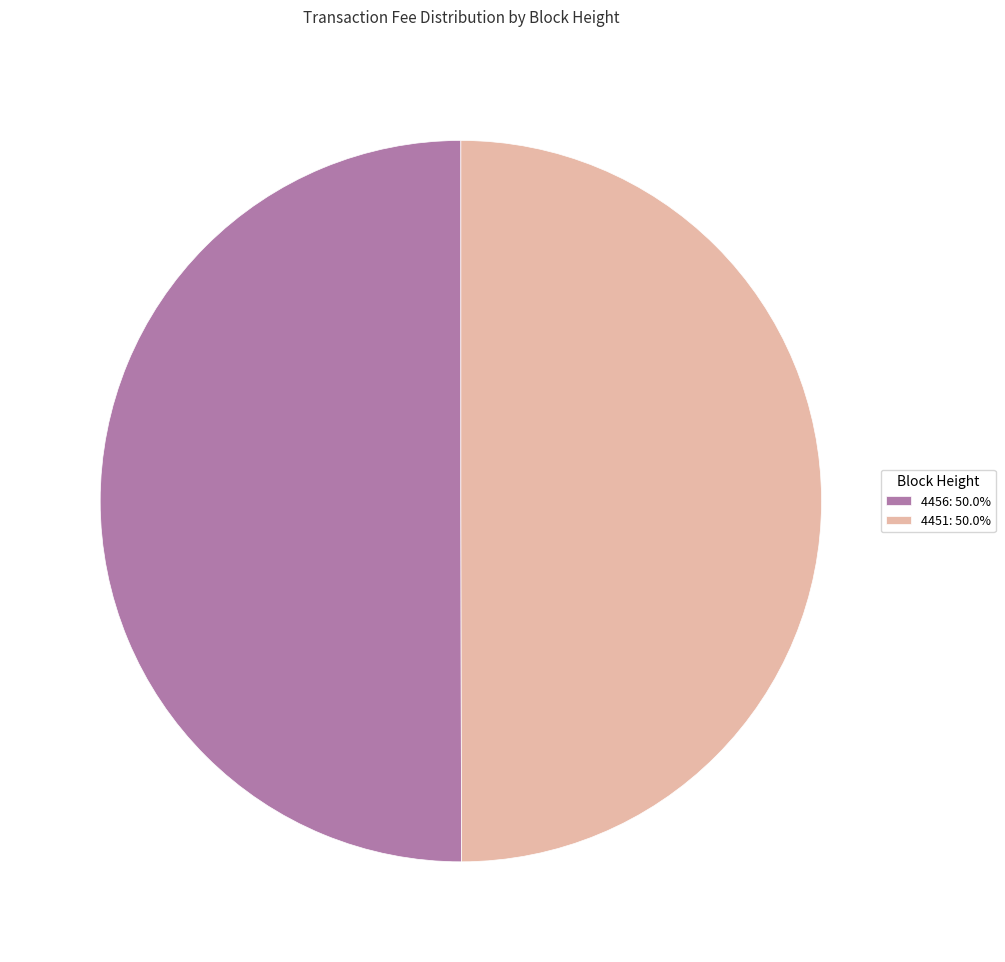

Approximately how many times larger is the value at 4451: 50.0% compared to 4456: 50.0%?

1.0